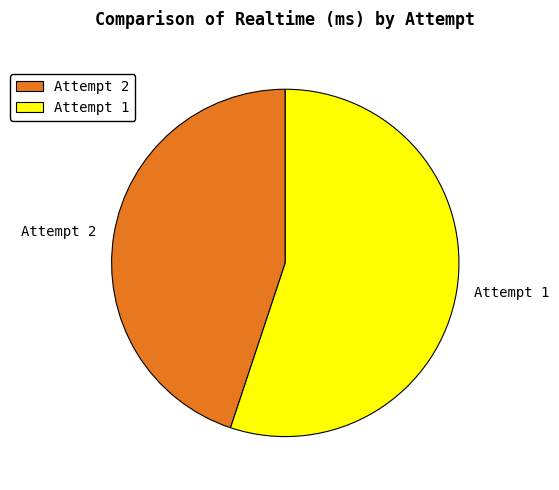

Which slice is the largest?

Attempt 1